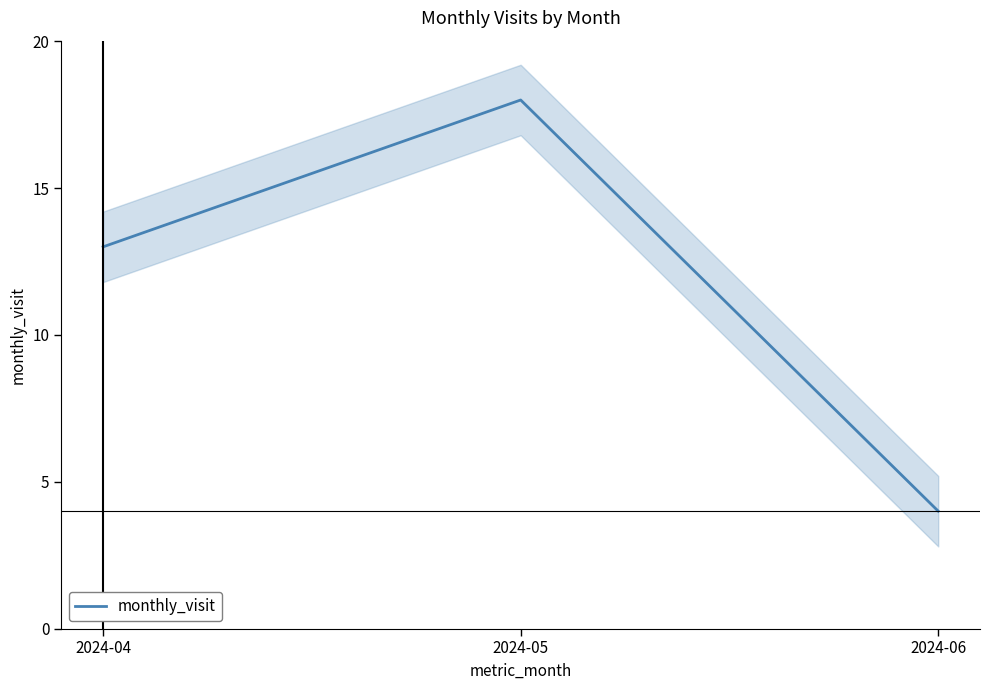

Reading left to right, transcribe all the data shown in this chart.

13	18	4